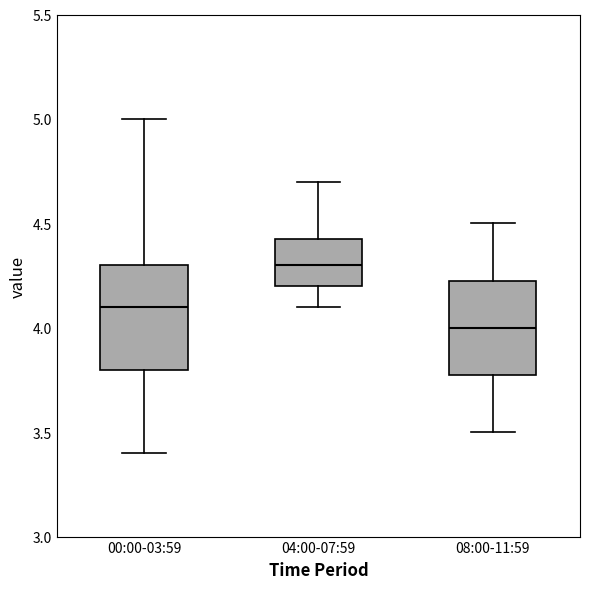

Reading left to right, transcribe this box plot: for each box, give where its median line is, the range the box spans, and where its two whiskers end, as read against the y-axis. The values are not printed on the chart, so give them approximately, as read against the axis.

00:00-03:59: median 4.10, box 3.80 to 4.30, whiskers 3.40 to 5.00
04:00-07:59: median 4.30, box 4.20 to 4.45, whiskers 4.10 to 4.70
08:00-11:59: median 4.00, box 3.80 to 4.25, whiskers 3.50 to 4.50